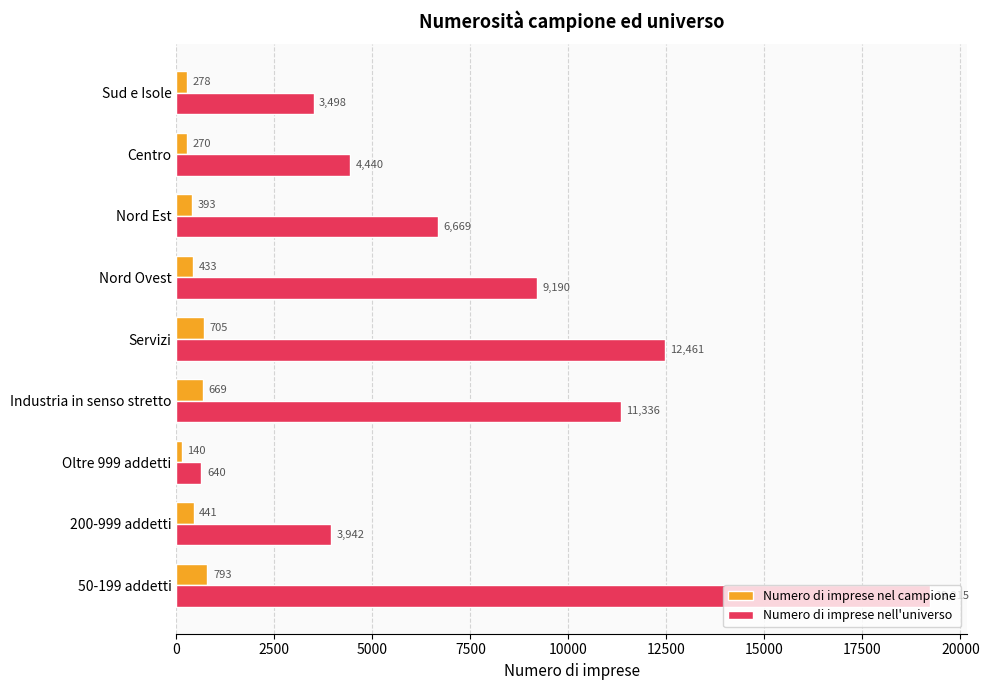

What is the maximum value shown in the chart?

19215